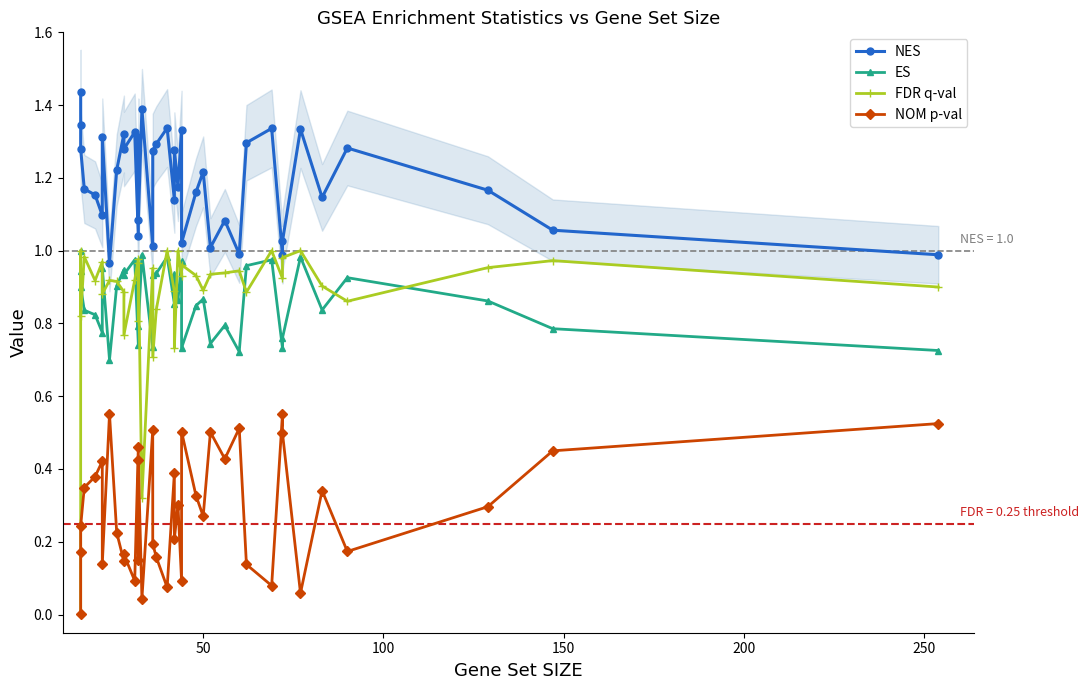

Reading left to right, list all the values displayed in this chart.

NES: 1.4	1.3	1.3	1.2	1.2	1.1	1.3	1.0	1.2	1.3	1.3	1.3	1.0	1.3	1.1	1.4	1.0	1.3	1.3	1.3	1.1	1.3	1.2	1.3	1.0	1.2	1.2	1.0	1.1	1.0	1.3	1.3	1.0	1.0	1.3	1.1	1.3	1.2	1.1	1.0
ES: 1.0	0.9	0.9	0.8	0.8	0.8	1.0	0.7	0.9	0.9	0.9	1.0	0.7	1.0	0.8	1.0	0.7	0.9	0.9	1.0	0.9	0.9	0.9	1.0	0.7	0.8	0.9	0.7	0.8	0.7	1.0	1.0	0.7	0.8	1.0	0.8	0.9	0.9	0.8	0.7
FDR q-val: 0.0	1.0	0.8	1.0	0.9	1.0	0.9	0.9	0.9	0.9	0.8	0.9	1.0	0.8	1.0	0.3	1.0	0.7	0.8	1.0	0.9	0.7	1.0	0.9	1.0	0.9	0.9	0.9	0.9	0.9	0.9	1.0	0.9	1.0	1.0	0.9	0.9	1.0	1.0	0.9
NOM p-val: 0.0	0.2	0.2	0.3	0.4	0.4	0.1	0.6	0.2	0.1	0.2	0.1	0.5	0.1	0.4	0.0	0.5	0.2	0.2	0.1	0.4	0.2	0.3	0.1	0.5	0.3	0.3	0.5	0.4	0.5	0.1	0.1	0.6	0.5	0.1	0.3	0.2	0.3	0.4	0.5